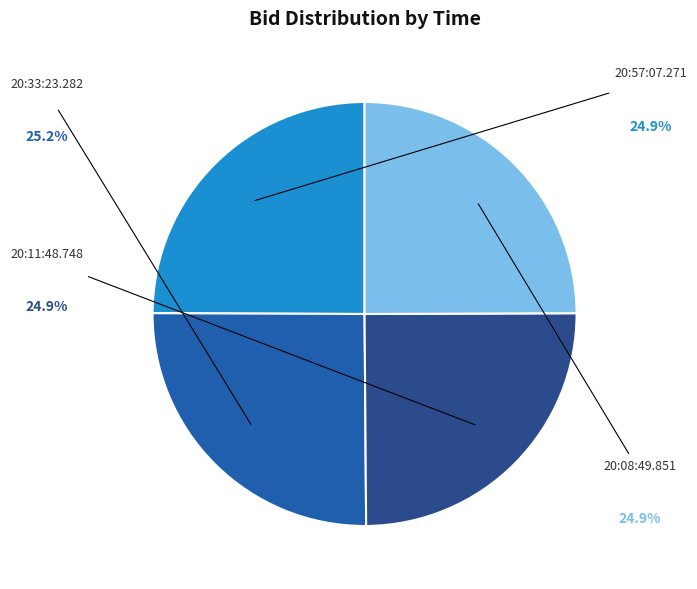

Which category has the smallest portion of the pie?

20:57:07.271